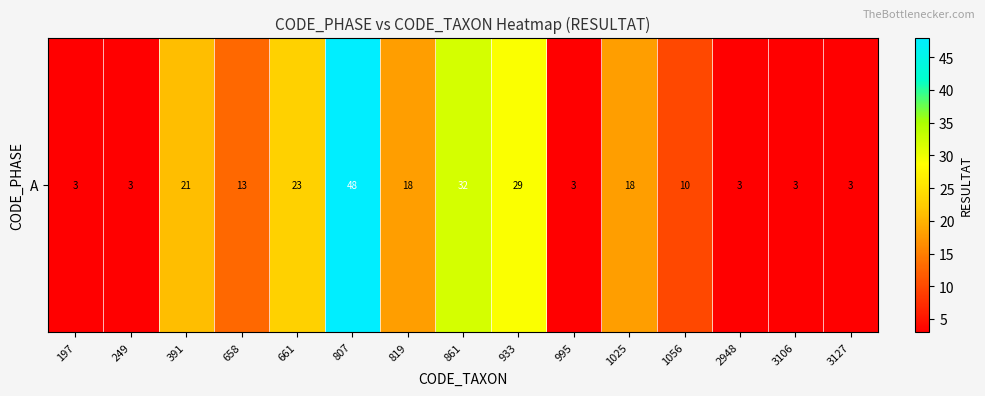

List the labels in order of value, largest first.

807, 861, 933, 661, 391, 819, 1025, 658, 1056, 197, 249, 995, 2948, 3106, 3127